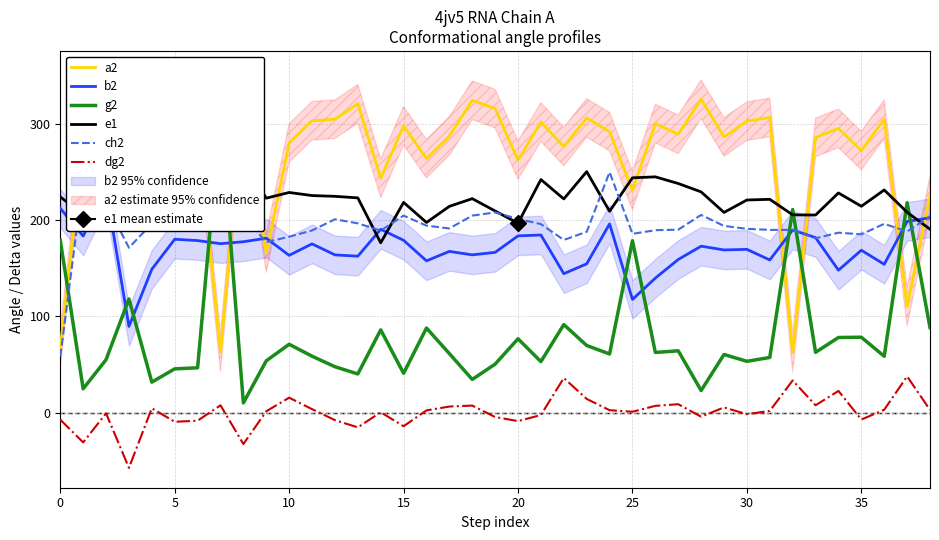

What is the lowest value of the dg2 series?

-57.0